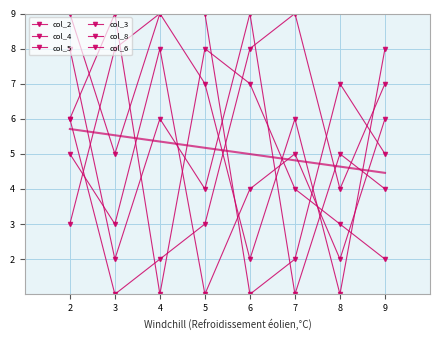

What is the sum of all col_2 values?

44